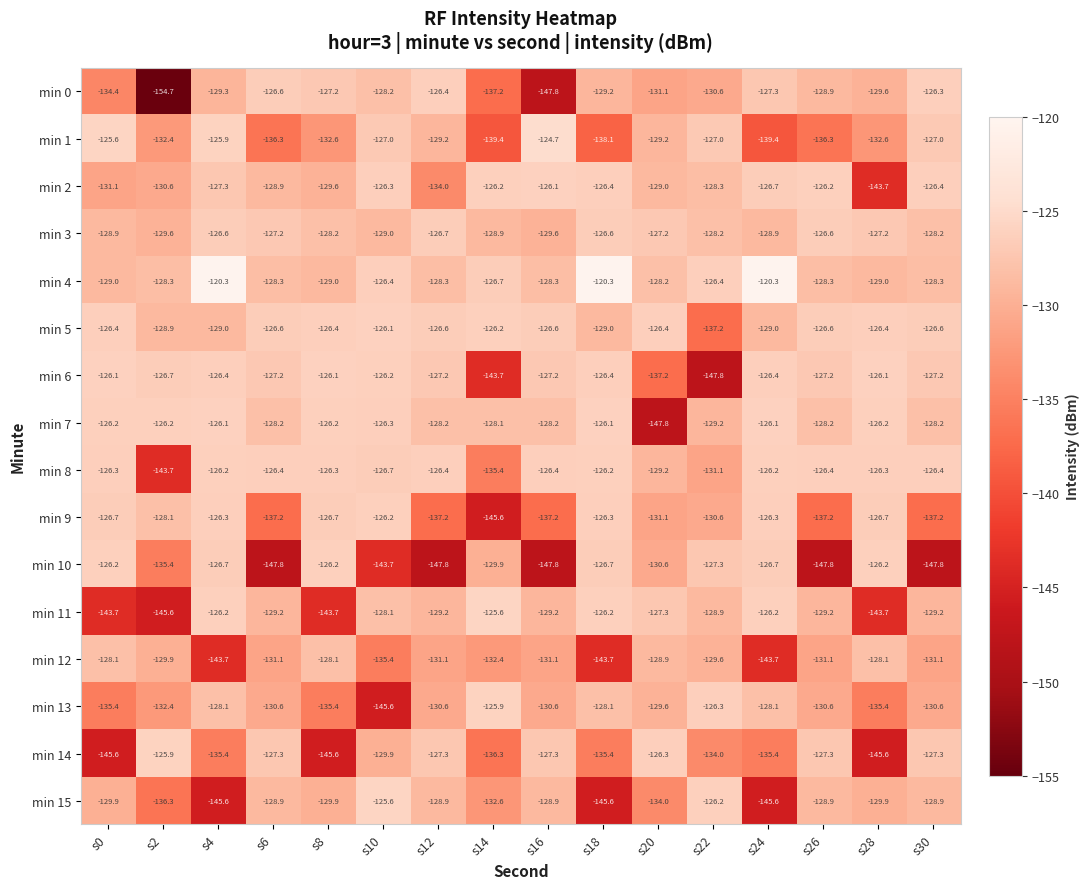

Is the value of min 3 at s2 greater than the value of min 11 at s24?

No